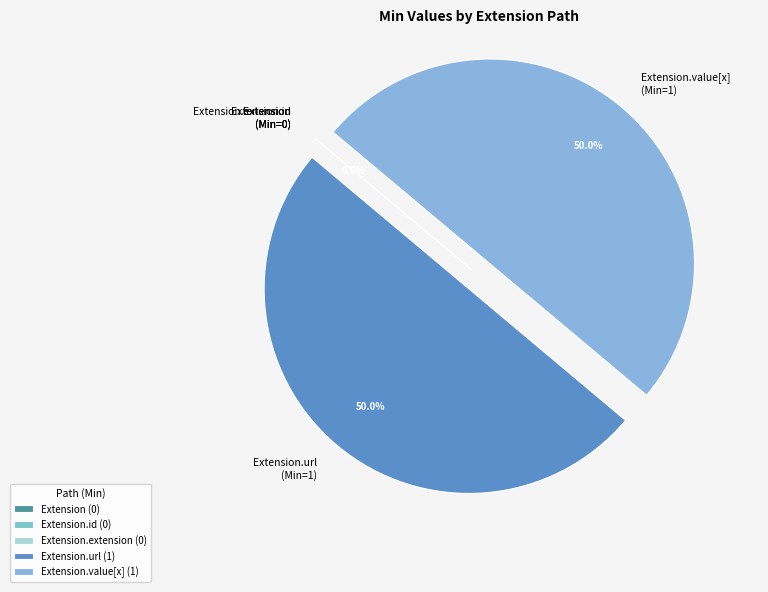

Combined, what portion of the pie is Extension.url and Extension.extension?

50.0%